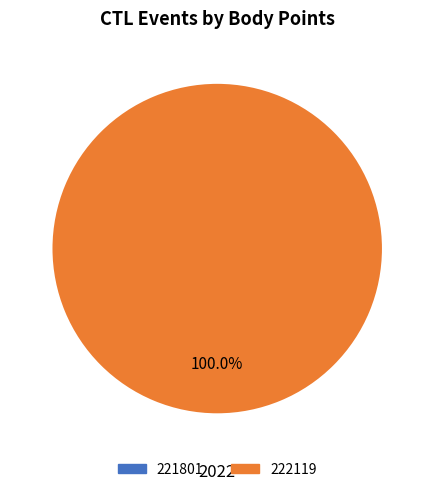

To the nearest percent, what percentage of the pie is 222119?

100%